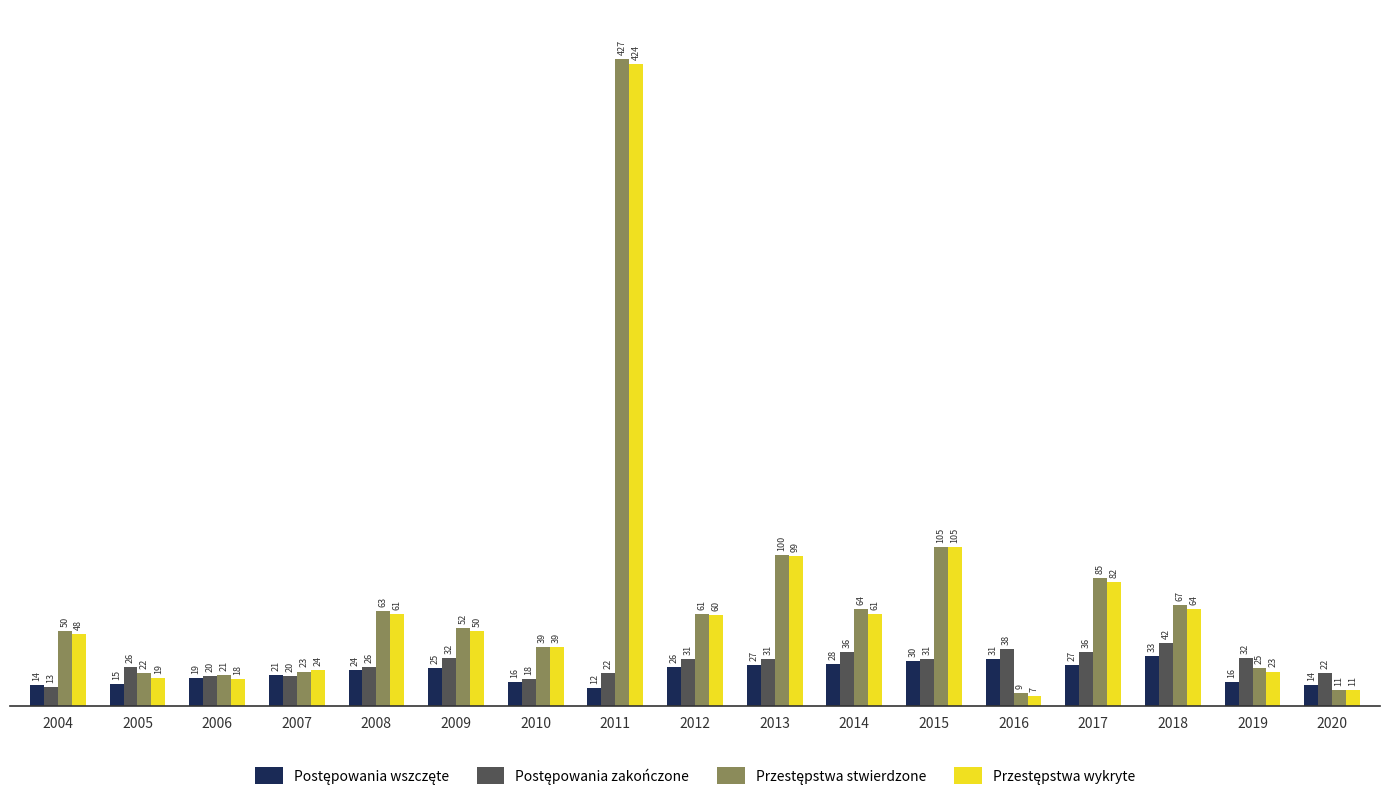

What is the smallest value displayed?

7